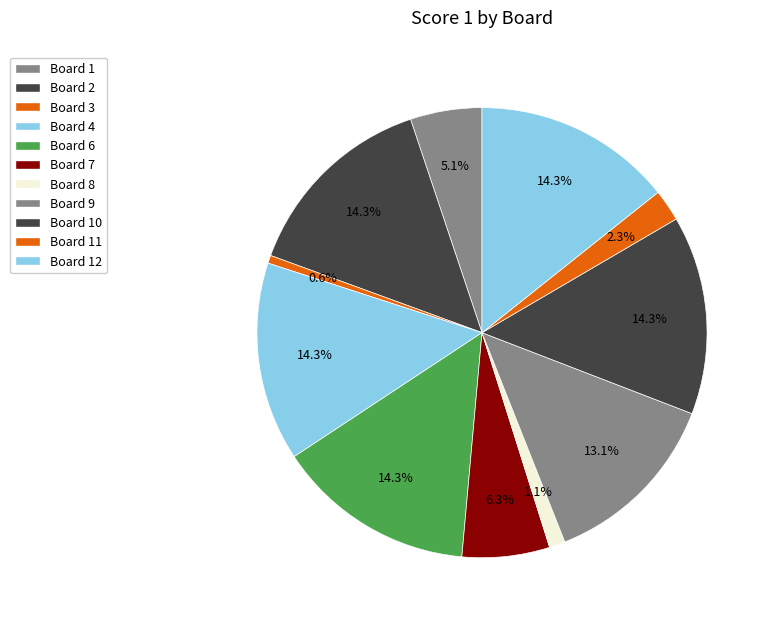

Count the number of slices in the pie.

11